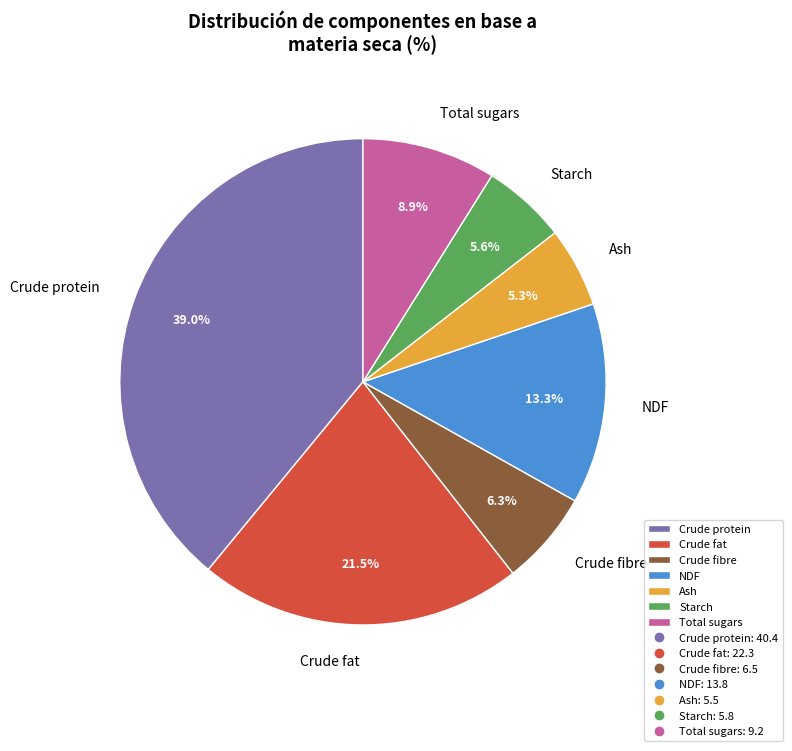

Which category has the biggest portion of the pie?

Crude protein